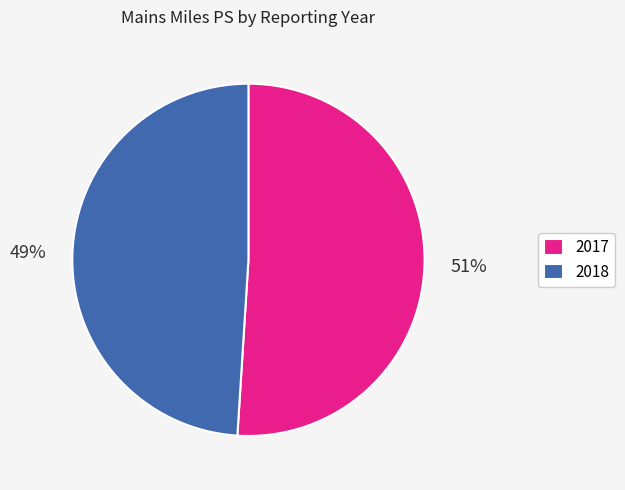

Between 2017 and 2018, which is larger?

2017